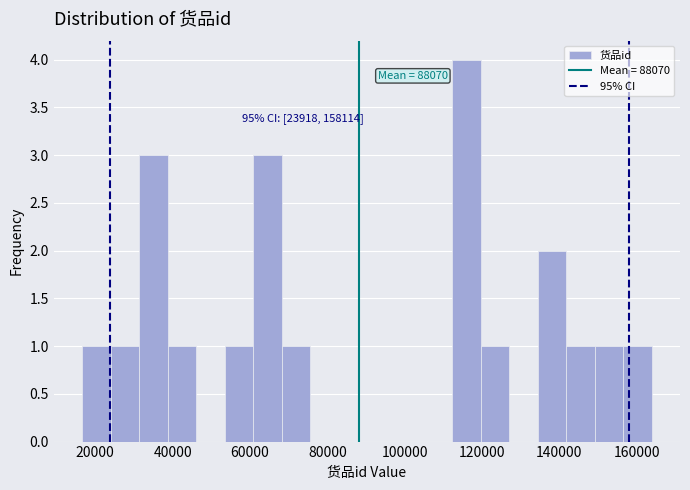

Around what value on the x-axis is the tallest bar? Give the approximate position of its centre, as read against the axis.

116000